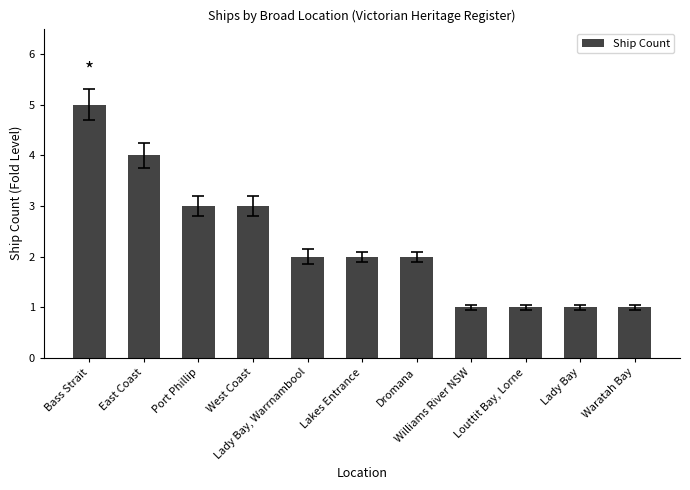

The value at West Coast is 1. True or false?

False